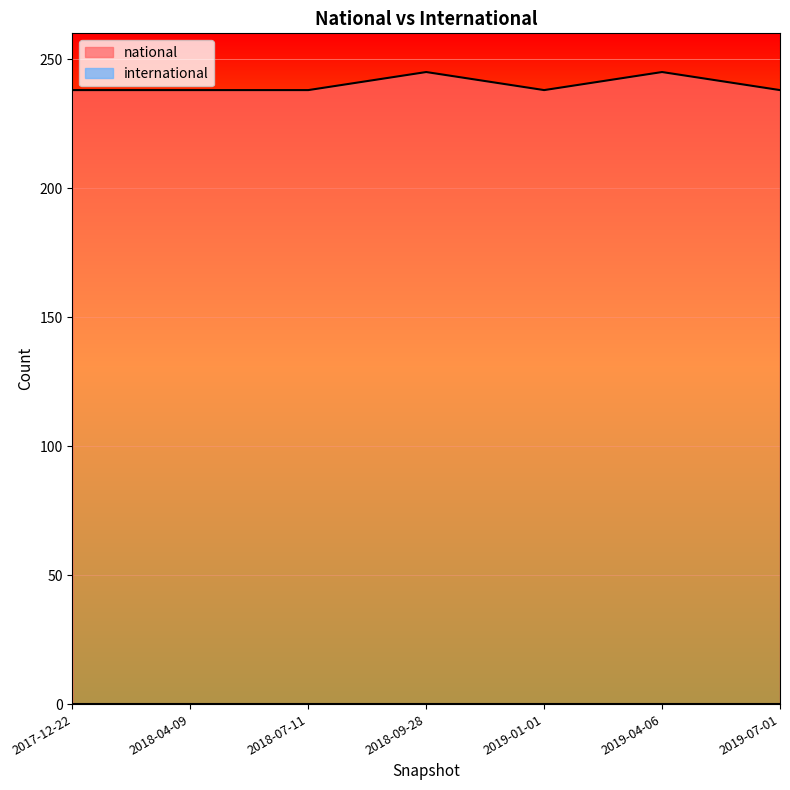

What is the label of the 6th point from the right?

2018-04-09